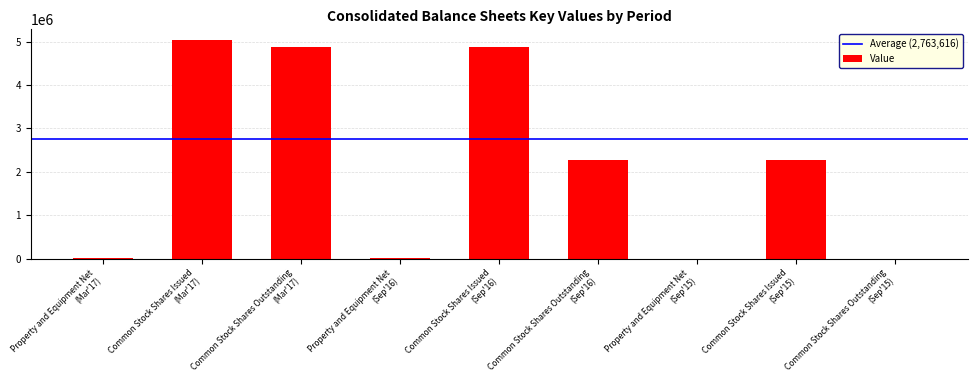

What is the sum of all values?

19345313